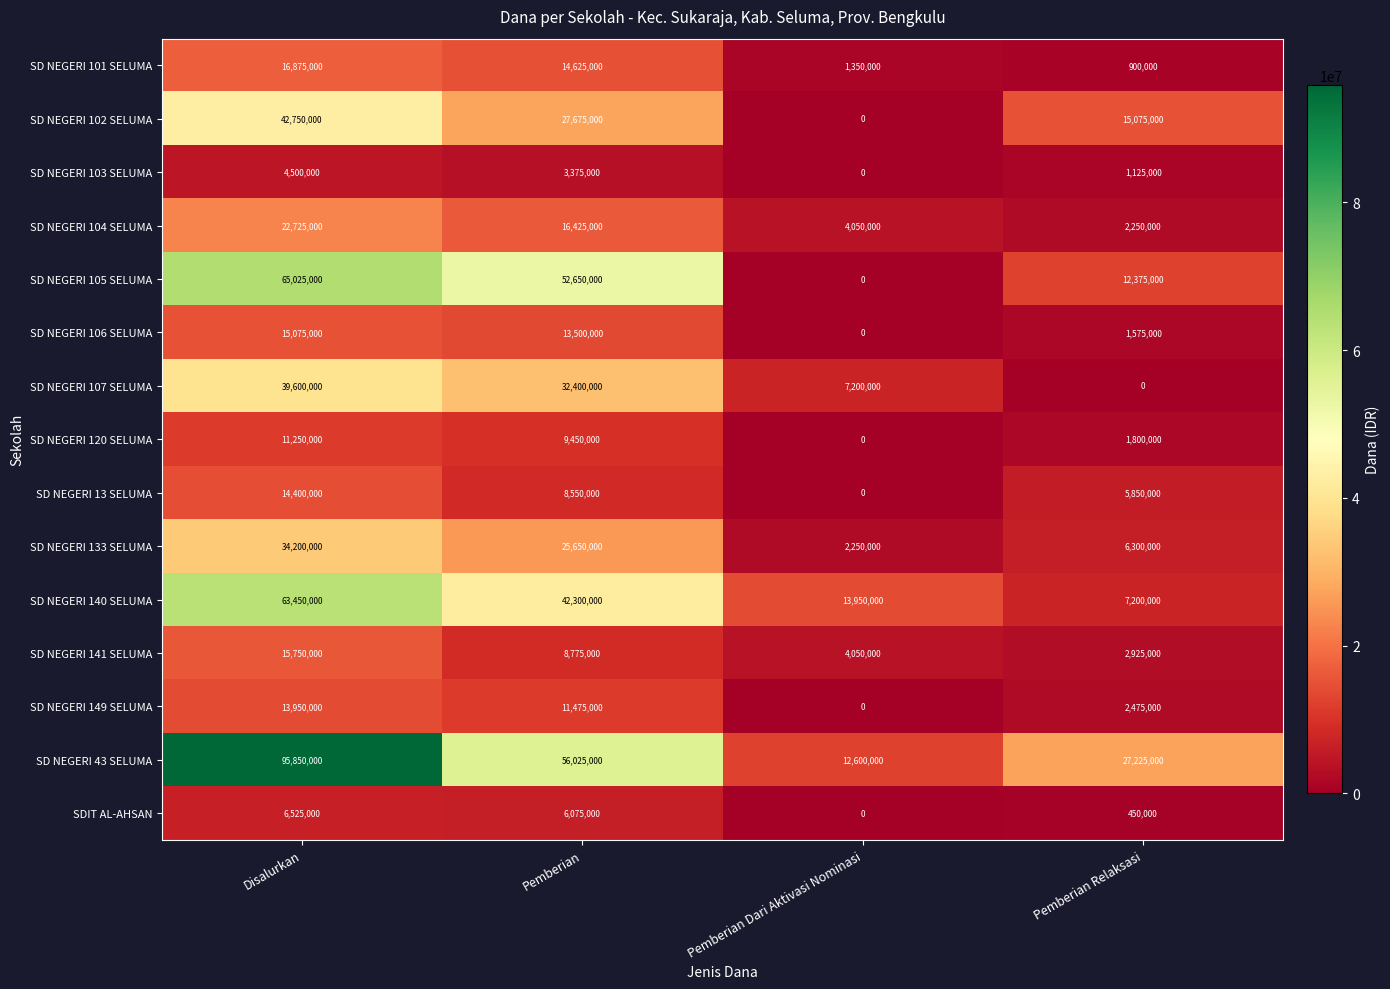

Is the value of SD NEGERI 102 SELUMA at Pemberian Dari Aktivasi Nominasi greater than the value of SD NEGERI 141 SELUMA at Disalurkan?

No